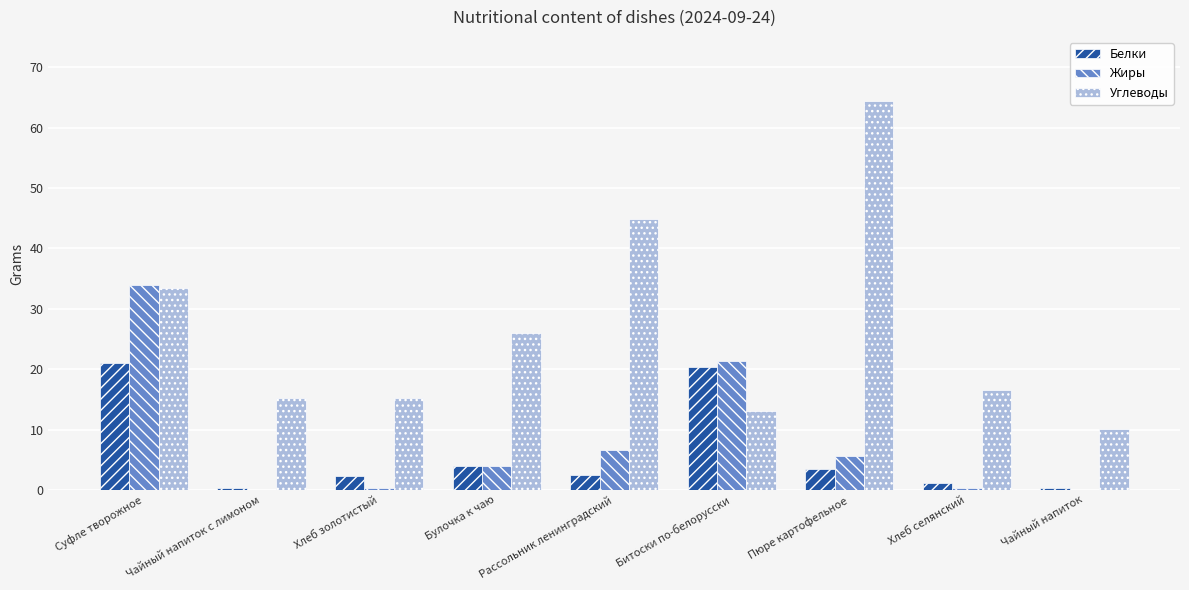

Which series changed the most between Суфле творожное and Хлеб золотистый?

Жиры